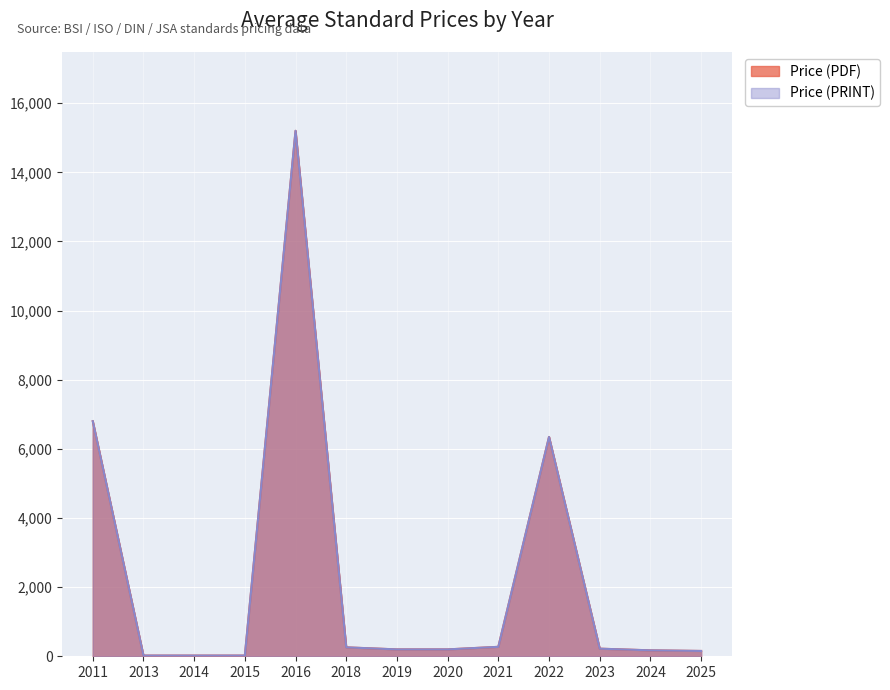

How many distinct data groups are displayed?

2